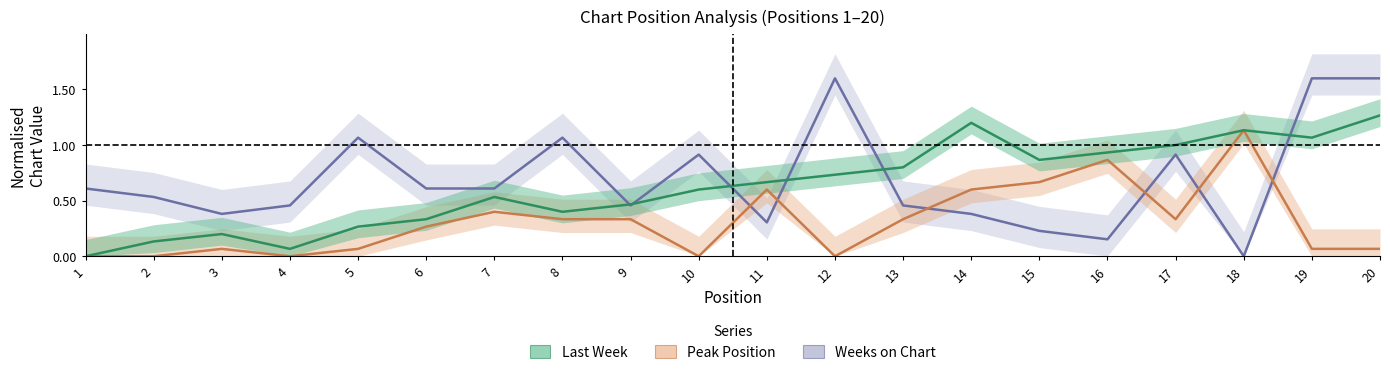

Rank the series by their maximum value, from lowest to highest.

Peak Position, Last Week, Weeks on Chart